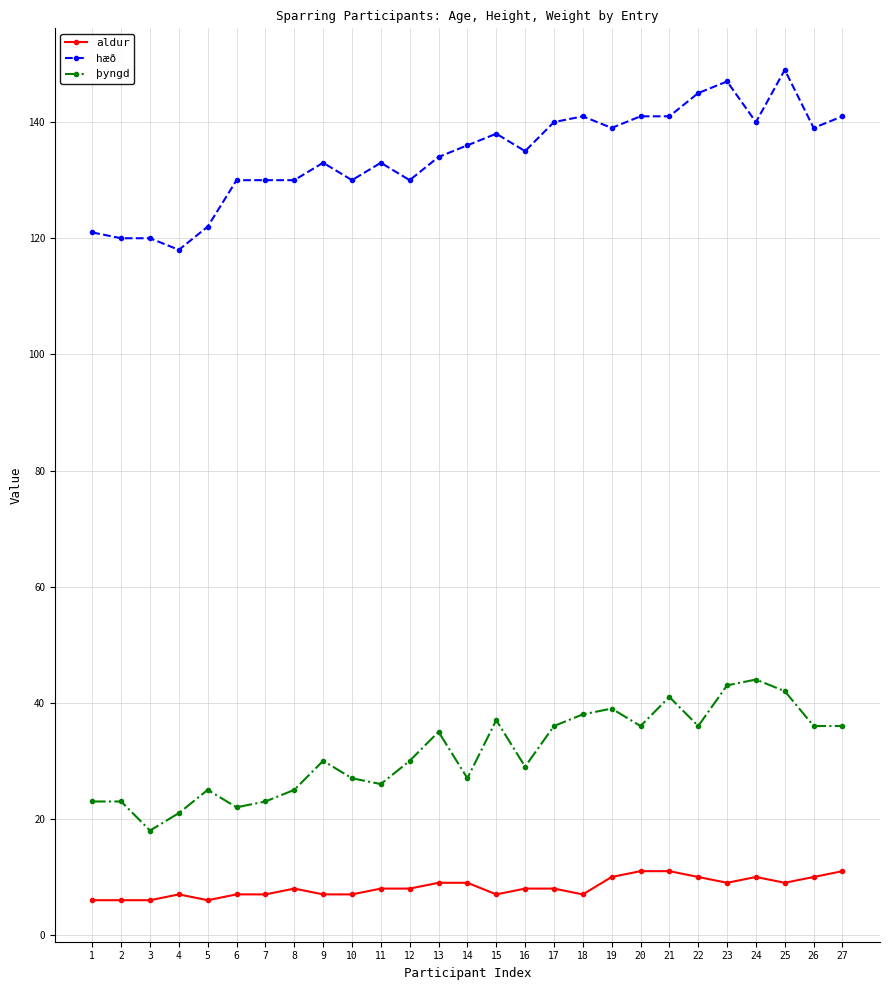

Which series changed the most between 13 and 23?

hæð